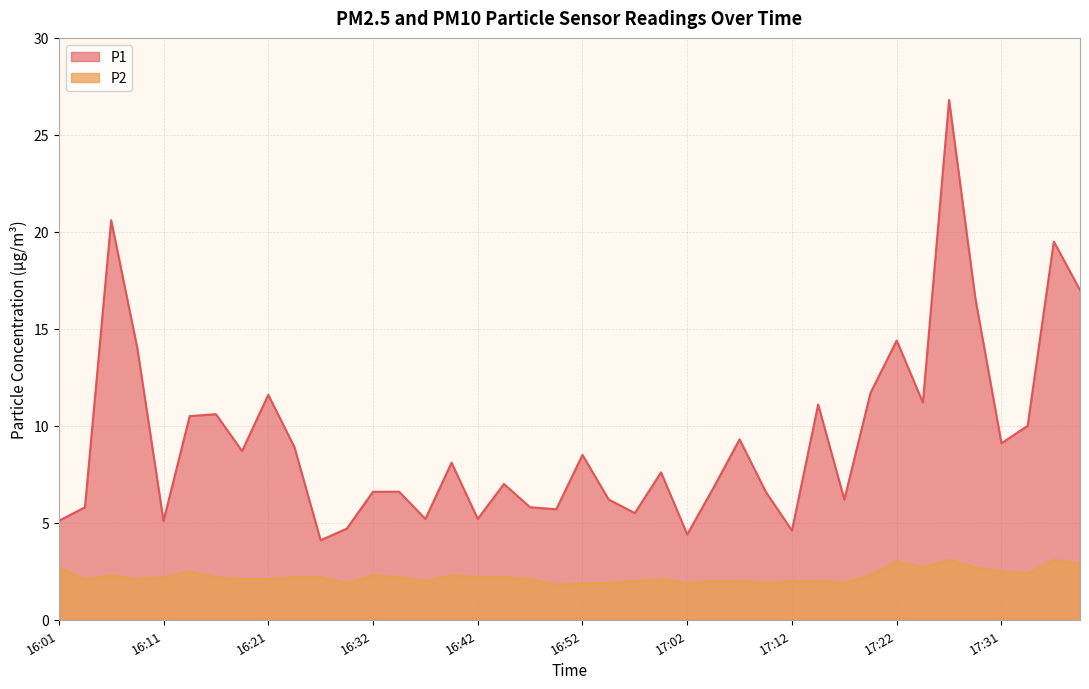

How many values in the P1 series are below 8?

20